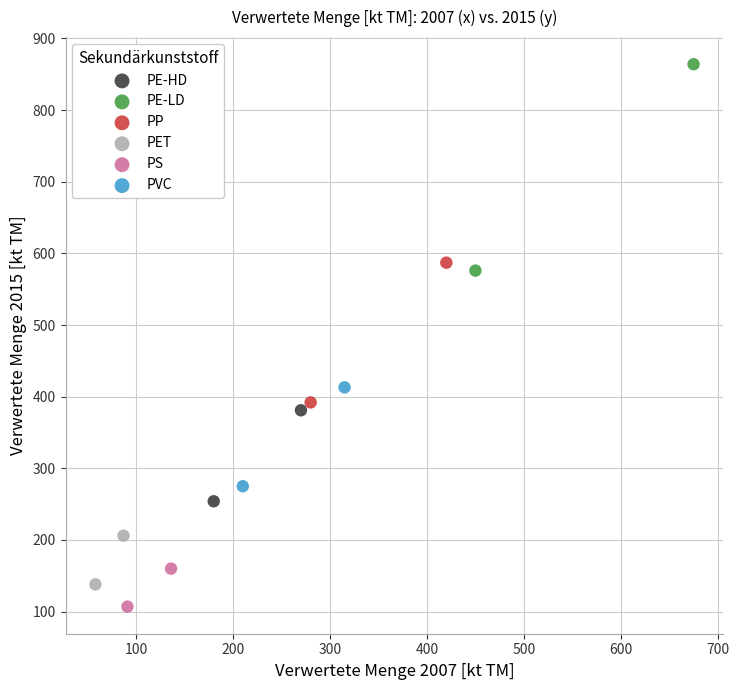

What are all the series names shown in the legend?

PE-HD, PE-LD, PP, PET, PS, PVC